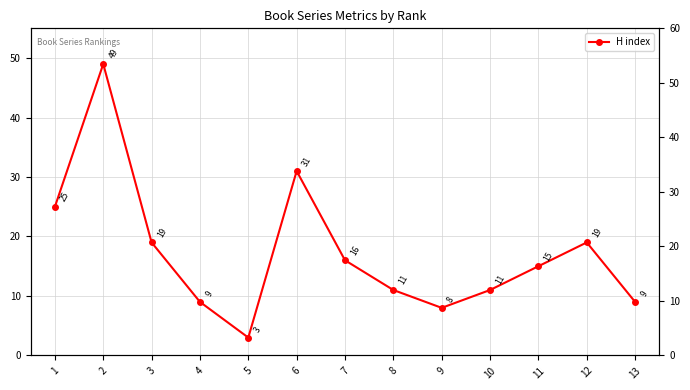

Is it true that the value at 9 is 8?

True